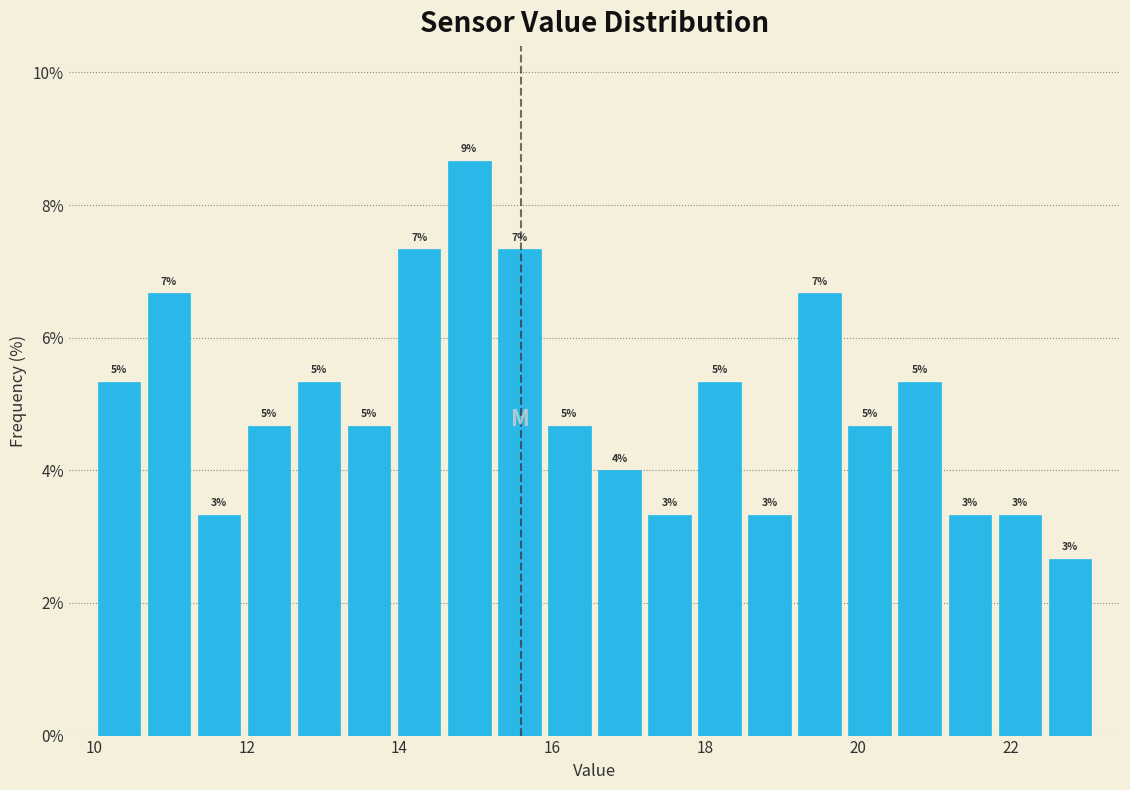

Around what value on the x-axis is the tallest bar? Give the approximate position of its centre, as read against the axis.

15.0